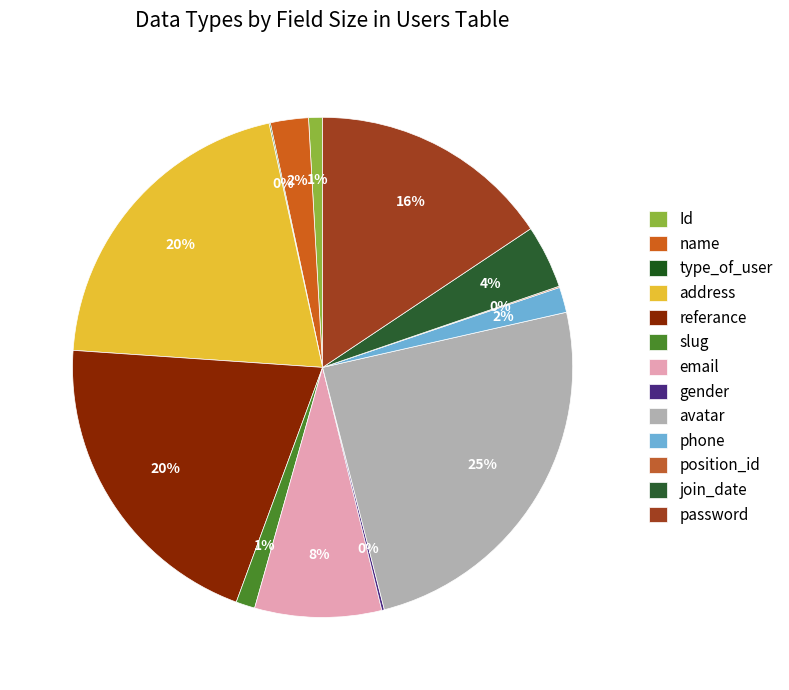

Rank the categories by value from lowest to highest.

type_of_user, position_id, gender, Id, slug, phone, name, join_date, email, password, address, referance, avatar